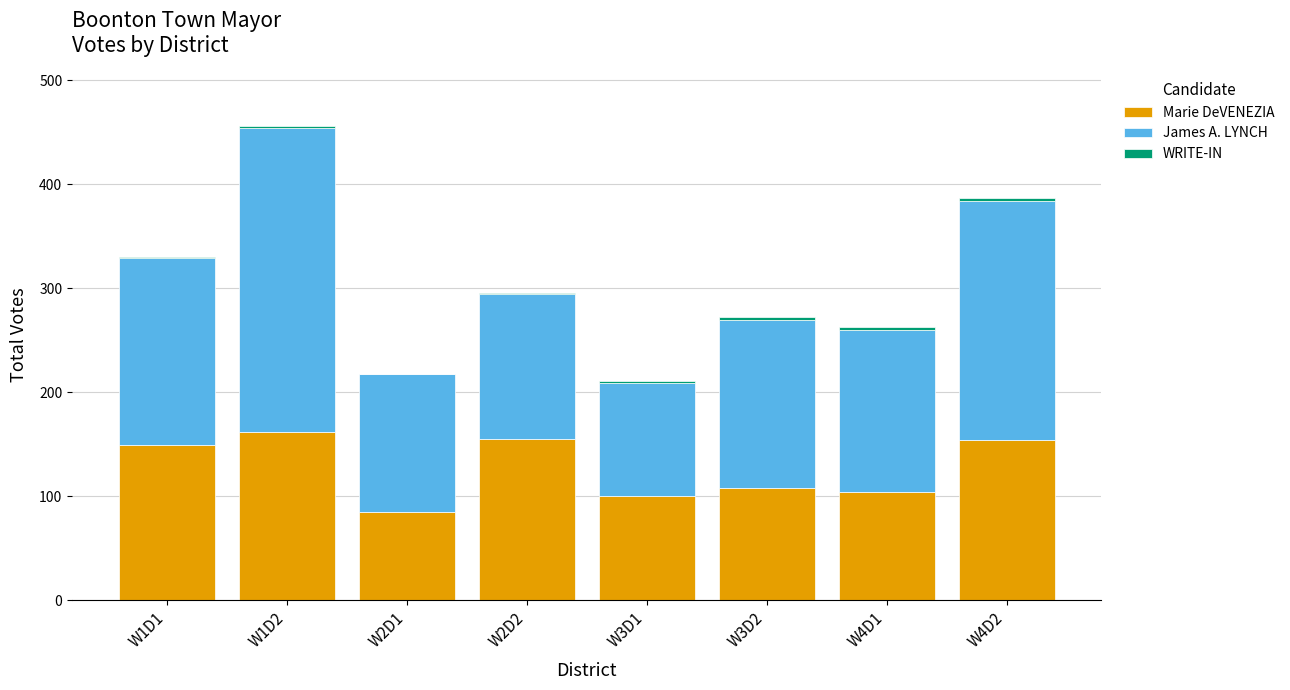

At which category is the sum across all series the highest?

W1D2